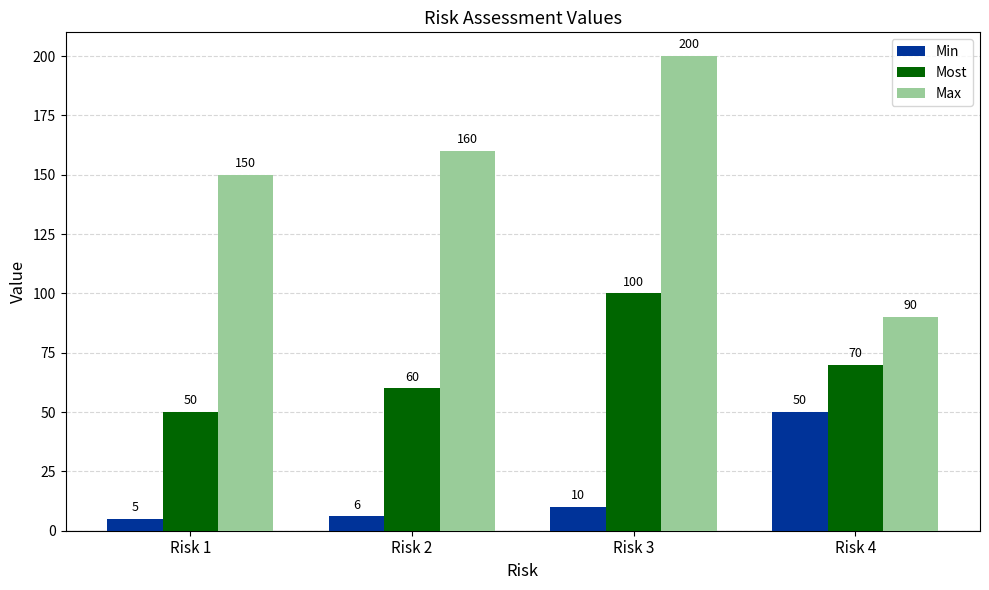

At which category is the sum across all series the highest?

Risk 3